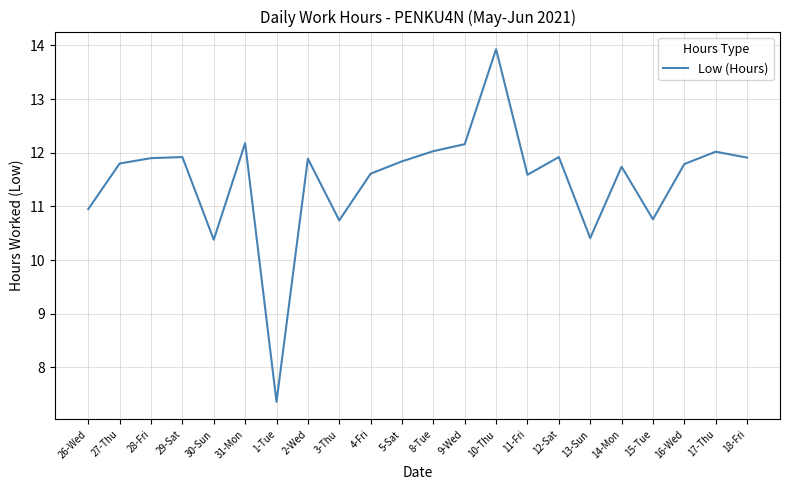

Is this an area chart (filled region under the line)?

No